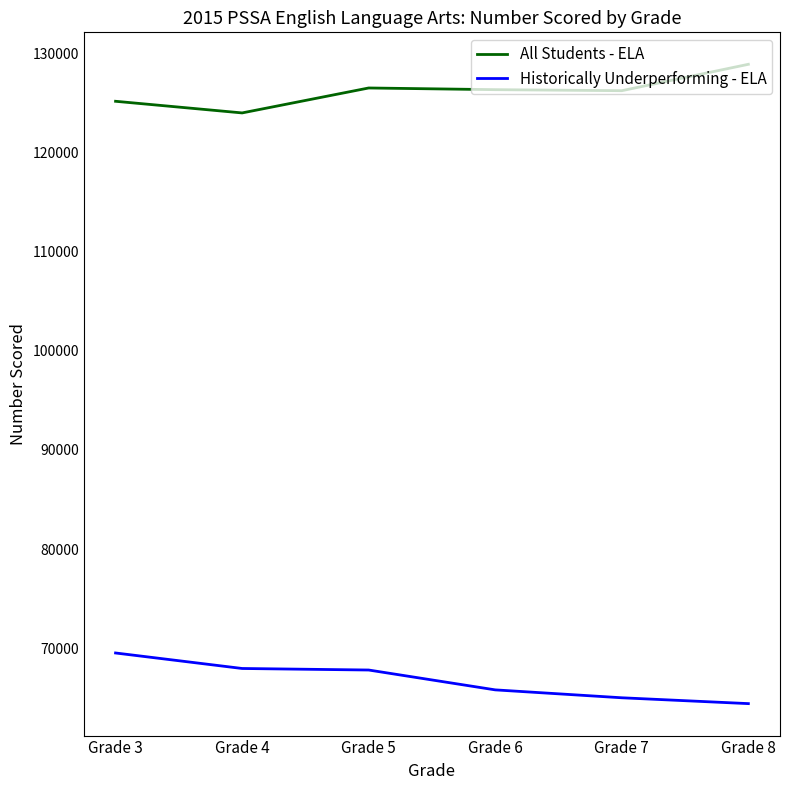

True or false: All Students - ELA and Historically Underperforming - ELA cross at least once.

False